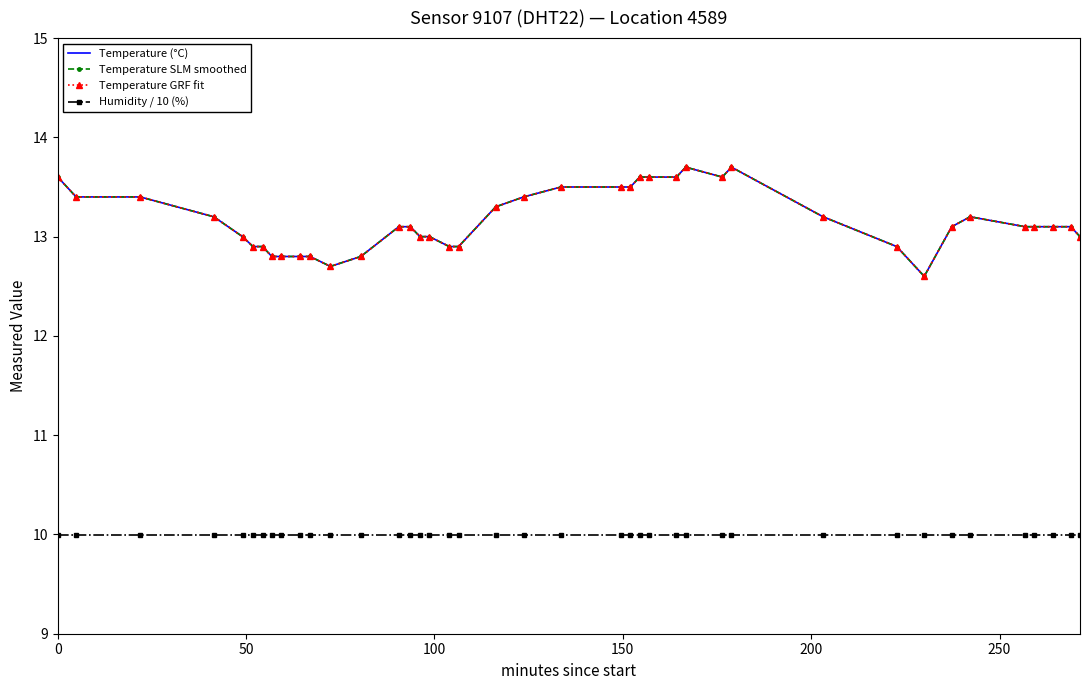

True or false: Temperature SLM smoothed has more than 0 interior local peaks.

True